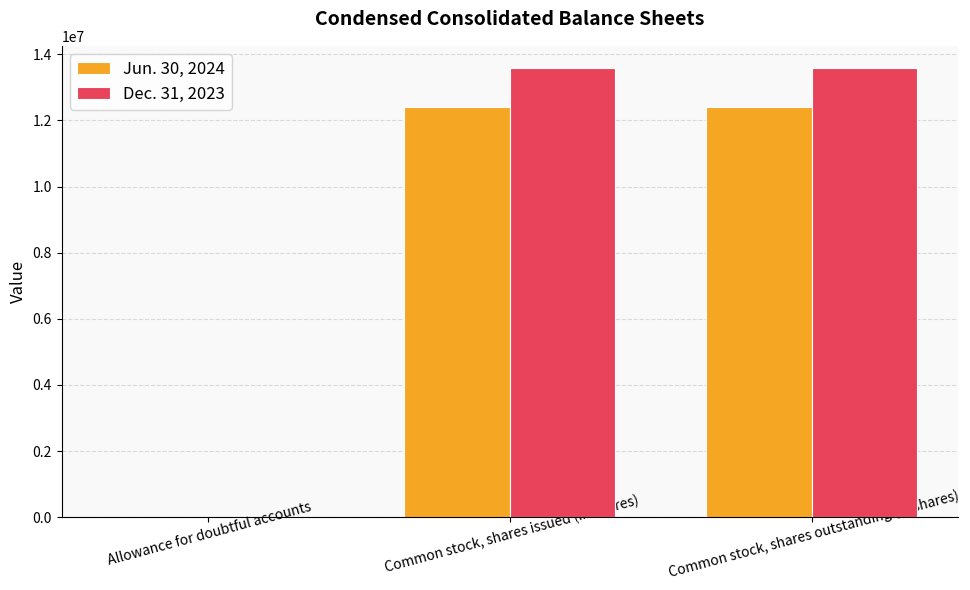

What is the sum of all Jun. 30, 2024 values?

24805554